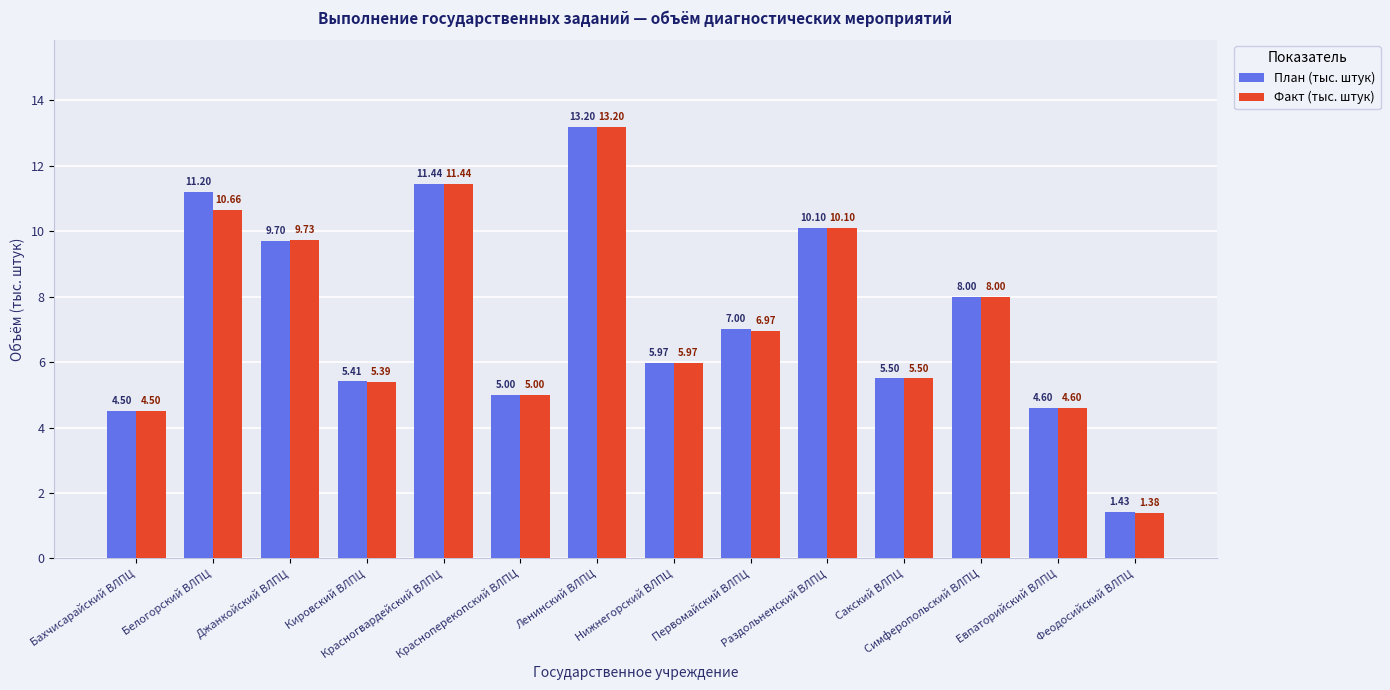

Where does the План (тыс. штук) series first go above 7?

Белогорский ВЛПЦ